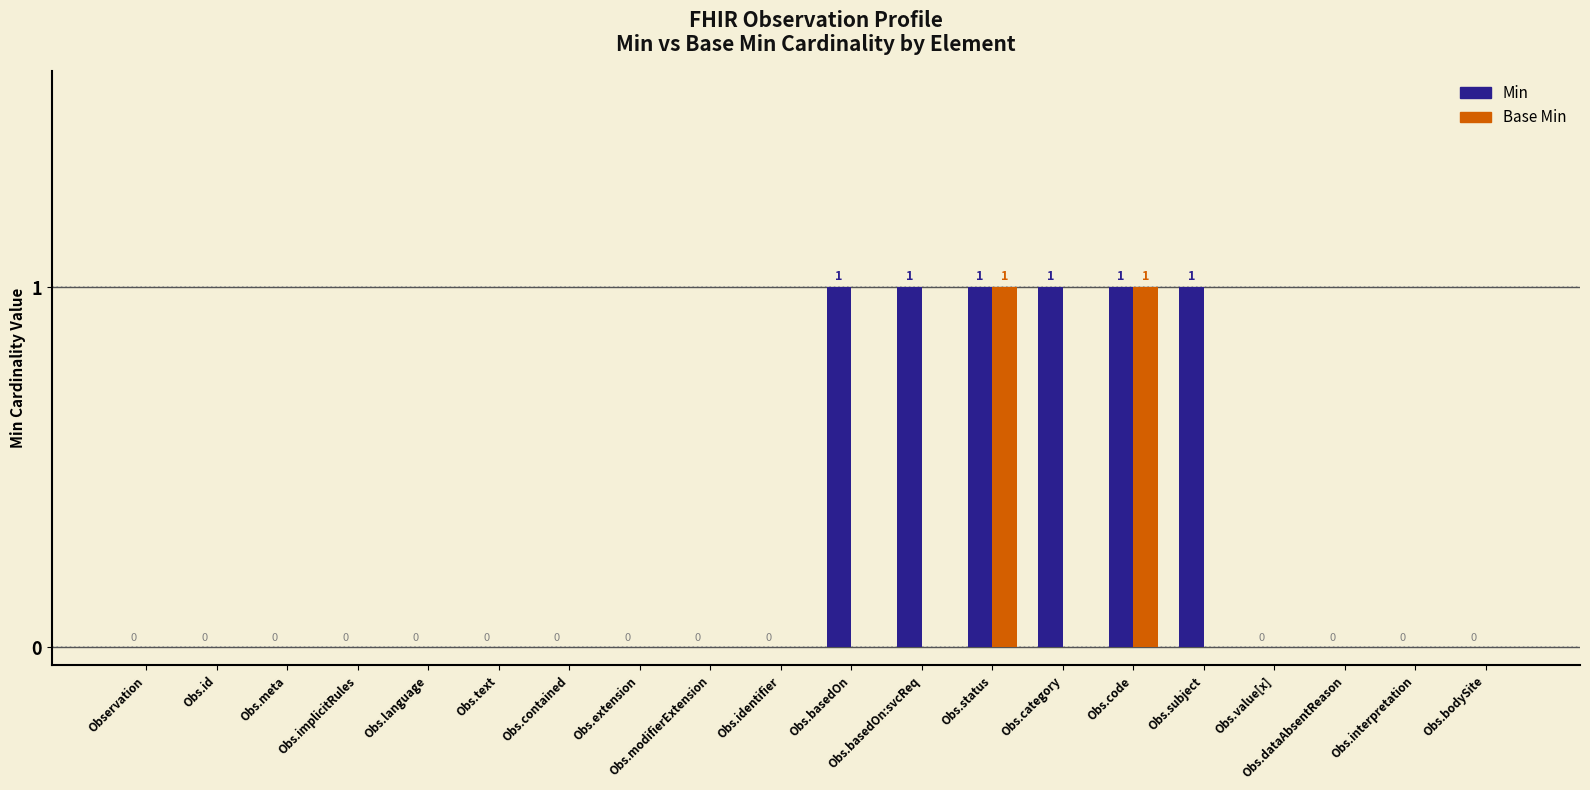

Is it true that Min equals 0 at Obs.modifierExtension?

True